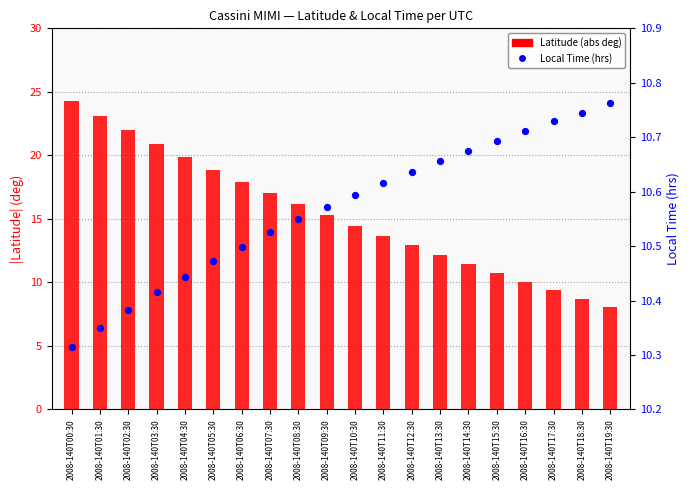

What are all the series names shown in the legend?

Latitude (abs), Local Time